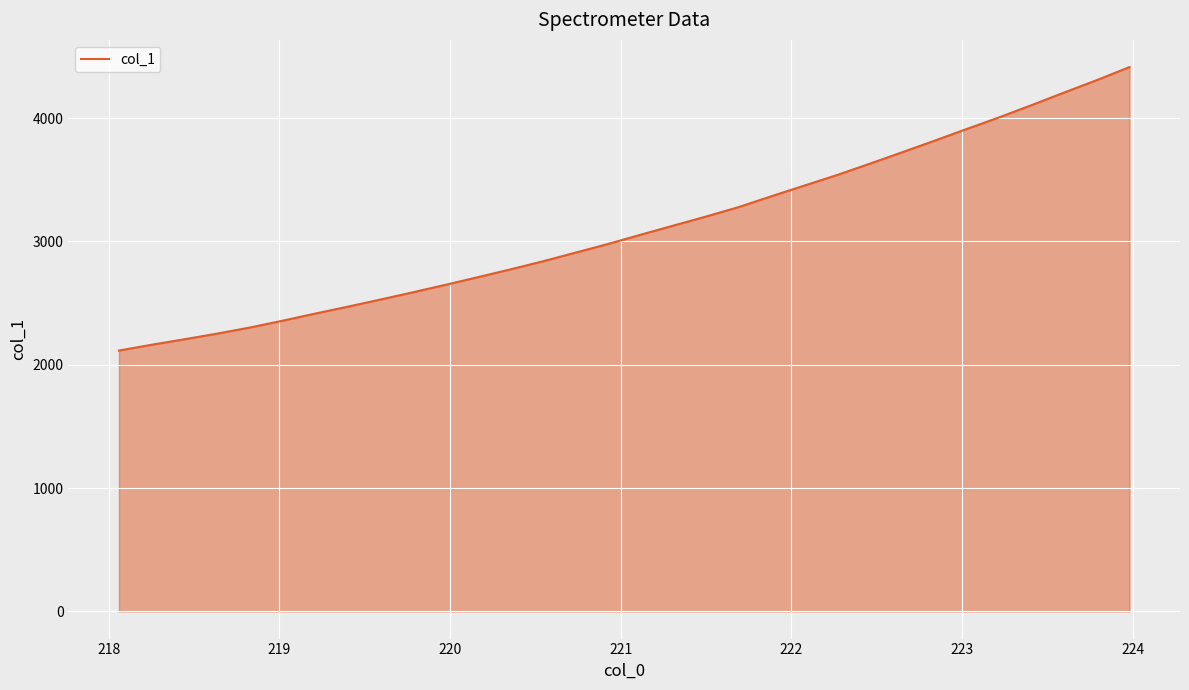

What is the smallest value displayed?

2114.6